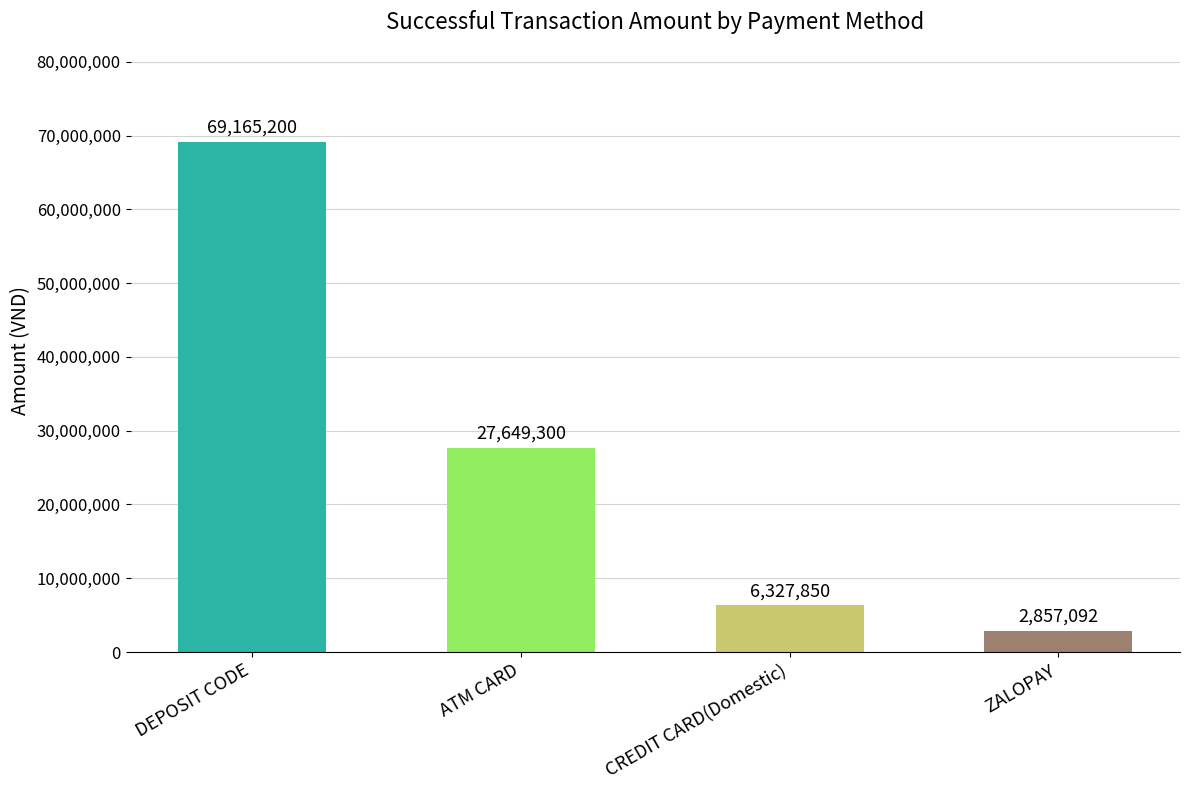

Reading left to right, transcribe all the data shown in this chart.

DEPOSIT CODE=69165200	ATM CARD=27649300	CREDIT CARD(Domestic)=6327850	ZALOPAY=2857092